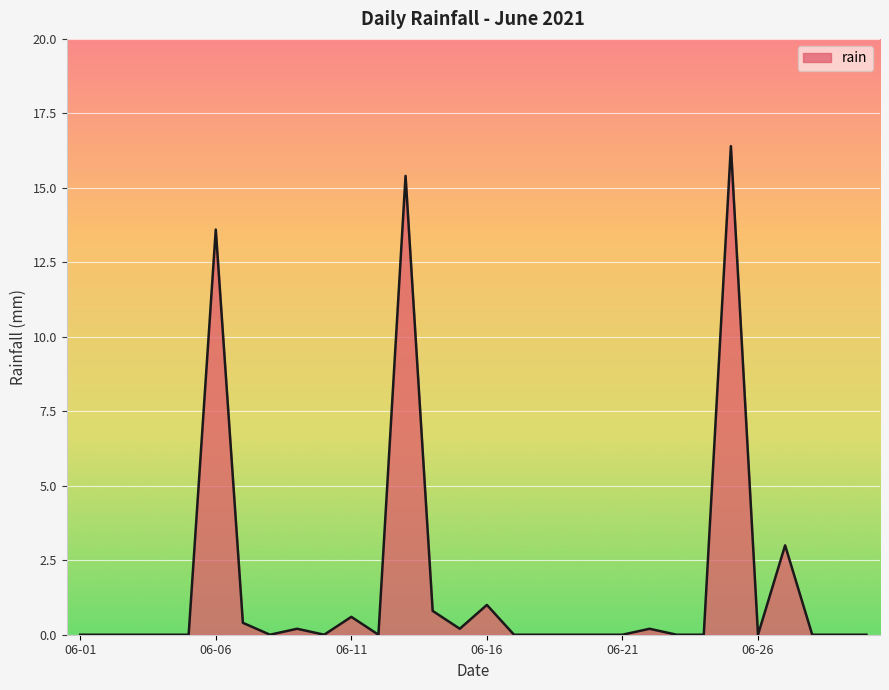

What is the difference between the maximum and minimum values?

16.4